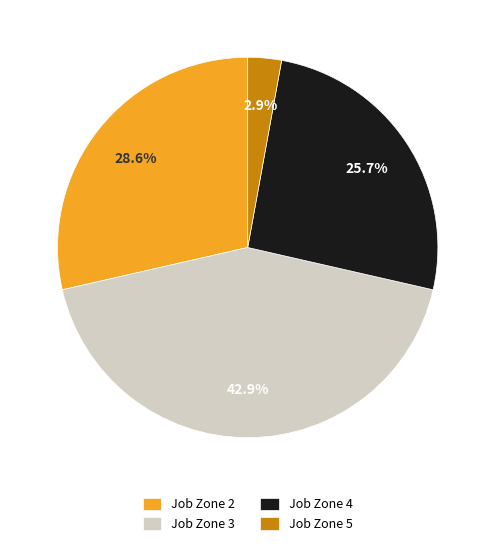

What is the smallest slice in the pie chart?

Job Zone 5